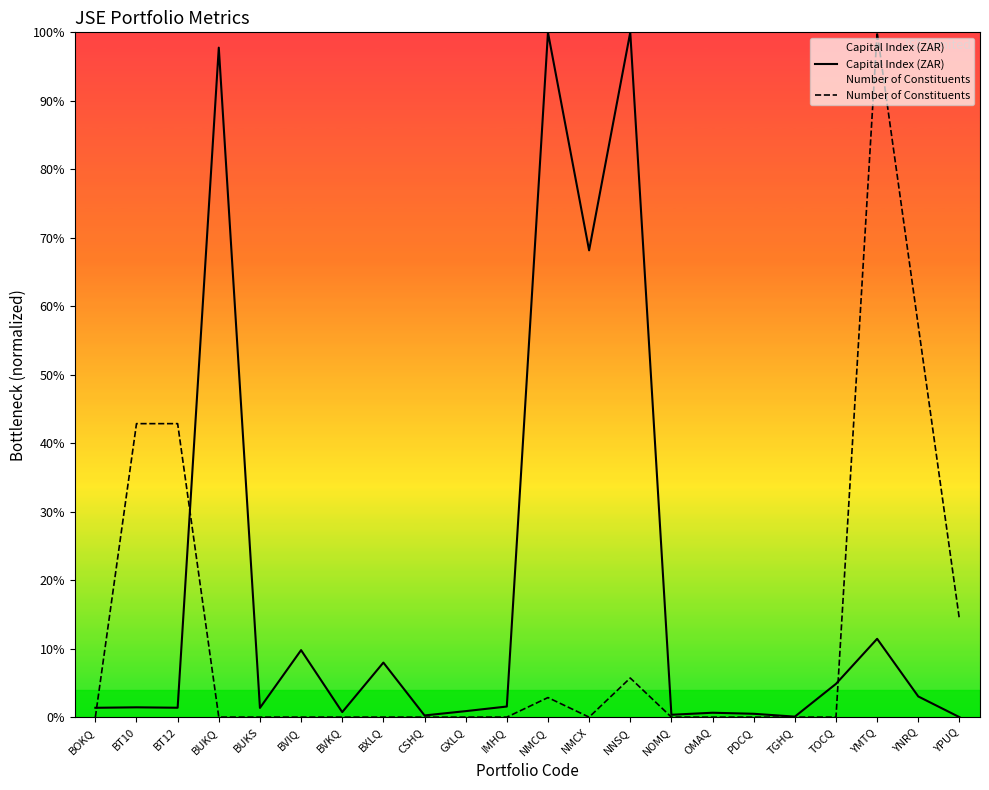

Does the chart have visible grid lines?

No